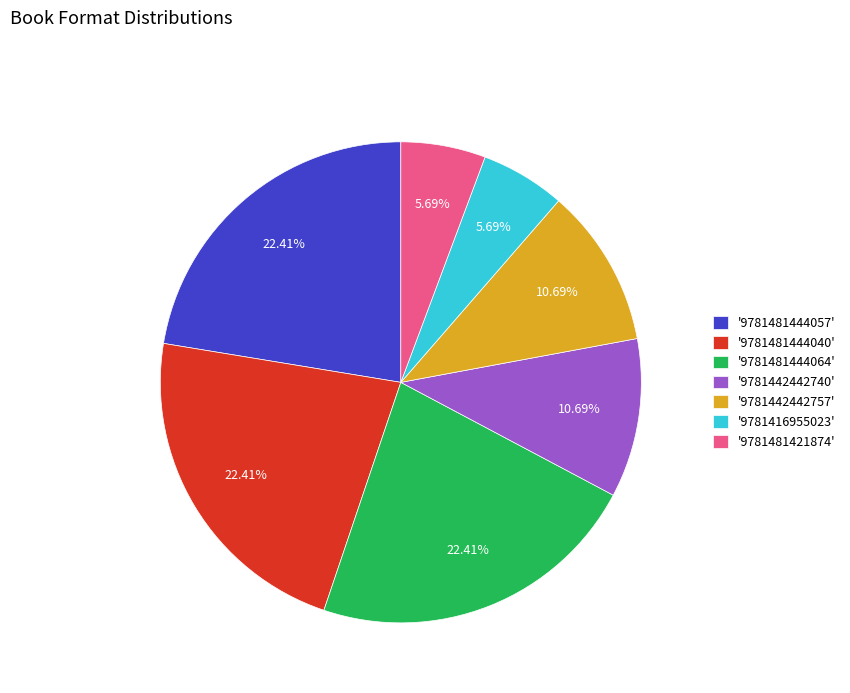

Between '9781481421874' and '9781481444057', which is larger?

'9781481444057'